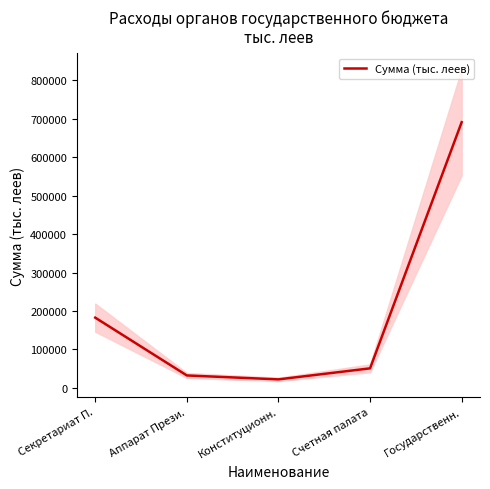

True or false: the data shows 1204432.2 at Государственн..

False